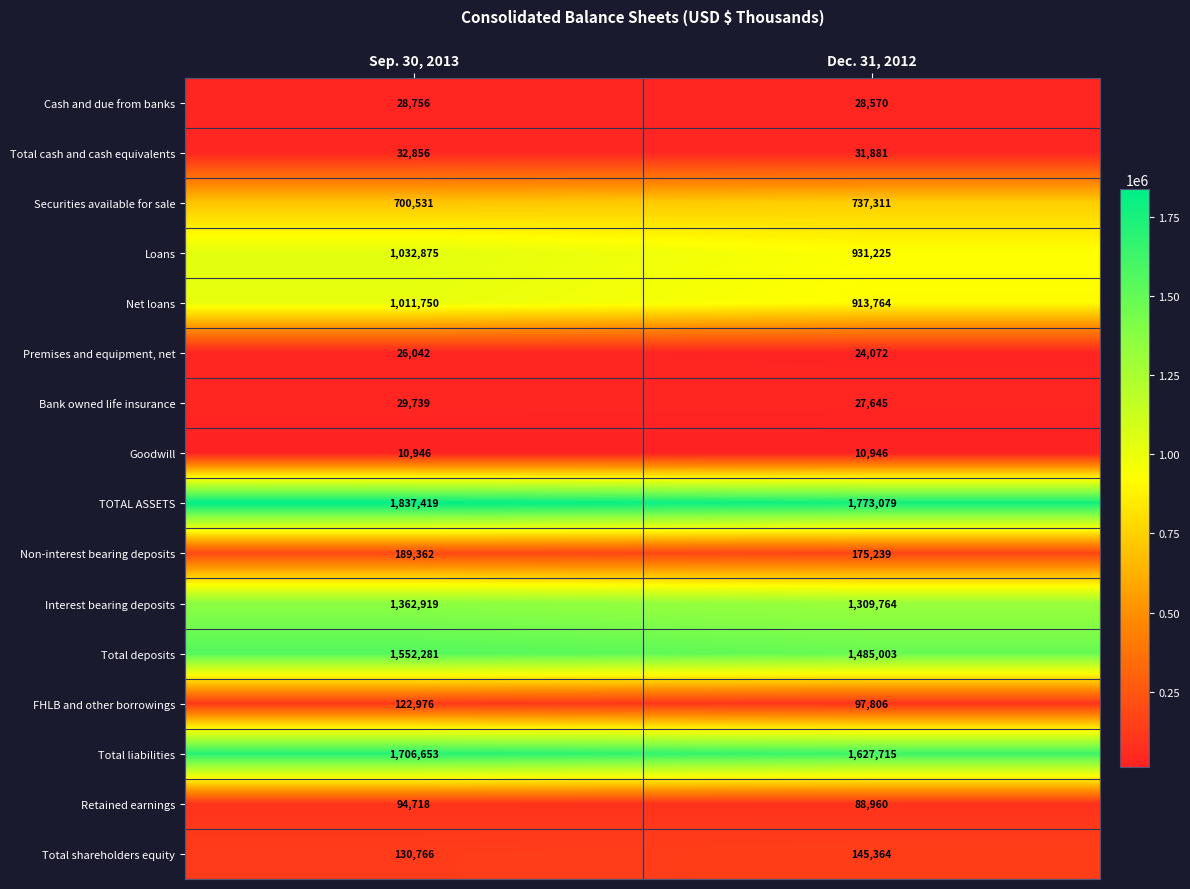

Is it true that TOTAL ASSETS equals 1773079 at Dec. 31, 2012?

True